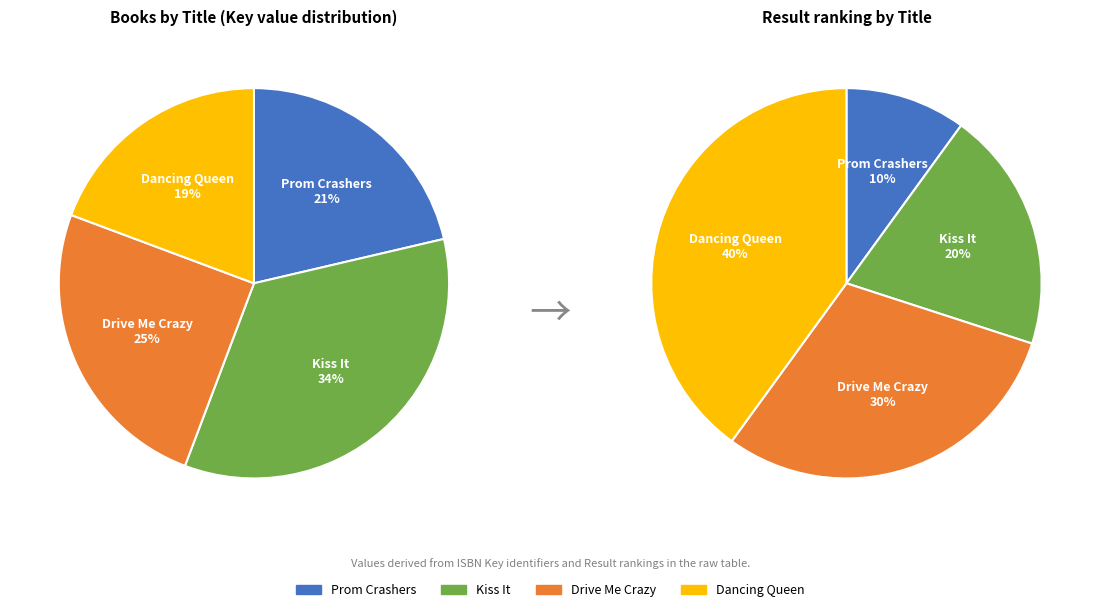

The Kiss It slice represents 34% of the pie. True or false?

True